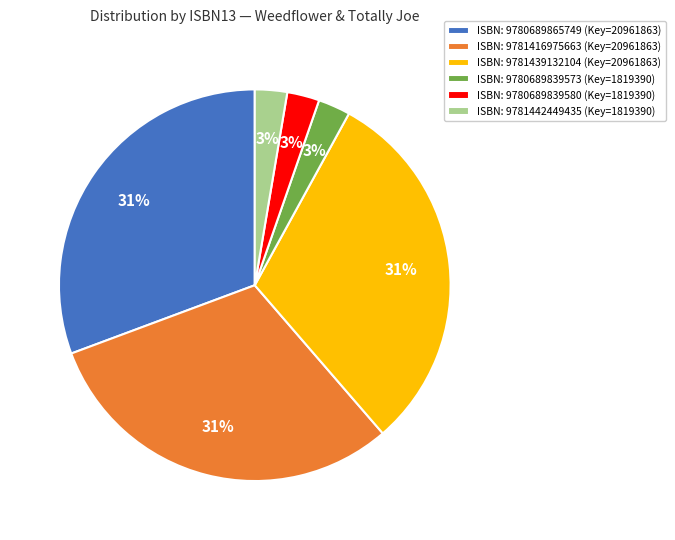

Approximately how many times larger is the value at ISBN: 9780689839573 (Key=1819390) compared to ISBN: 9780689839580 (Key=1819390)?

1.0